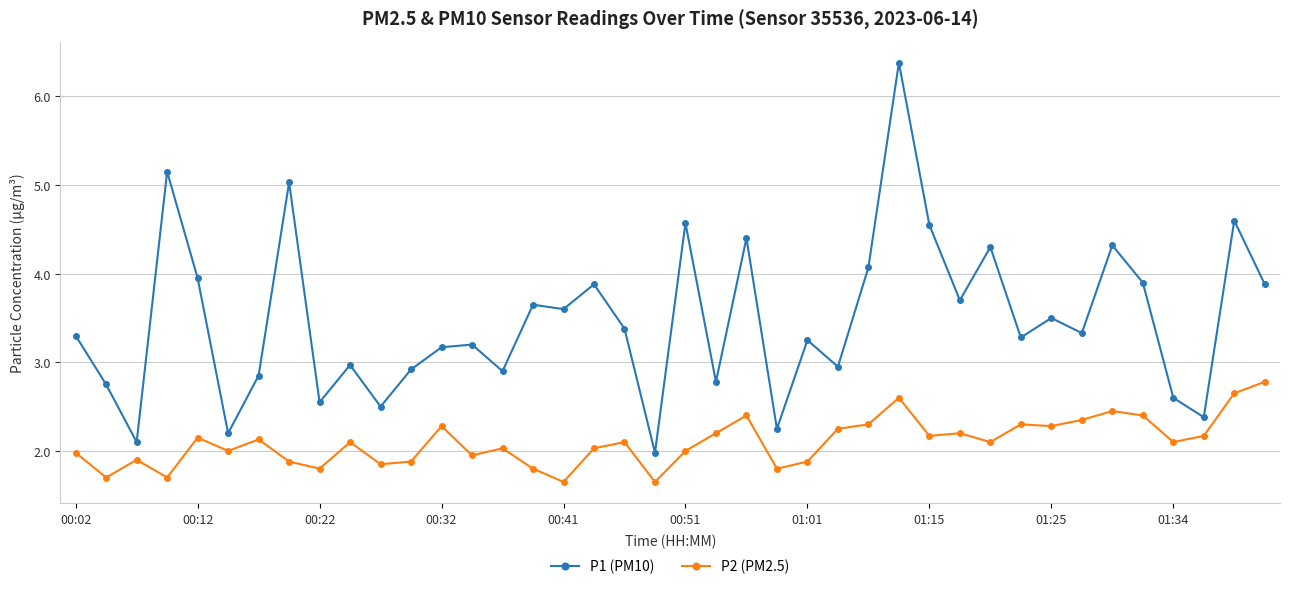

Which series has the widest spread of values?

P1 (PM10)